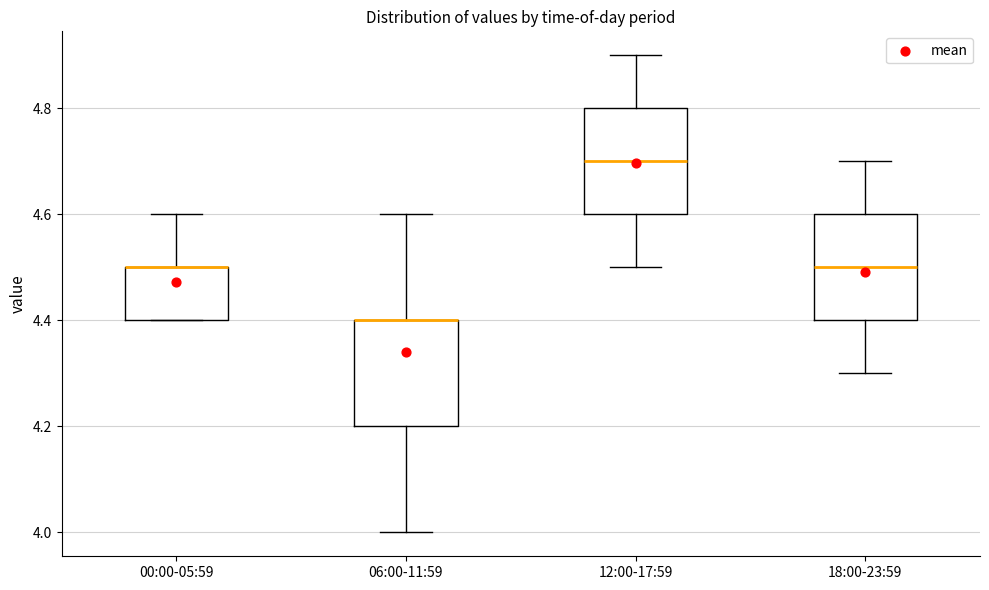

Where does the upper whisker of the box for 18:00-23:59 end on the y-axis? The values are not printed on the chart, so give them approximately, as read against the axis.

4.7